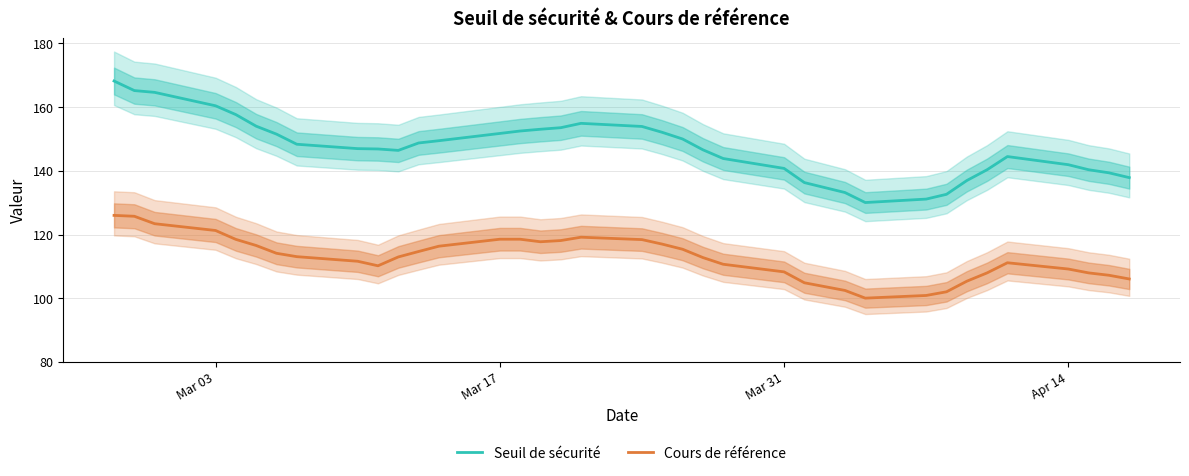

True or false: Cours de référence and Seuil de sécurité cross at least once.

False